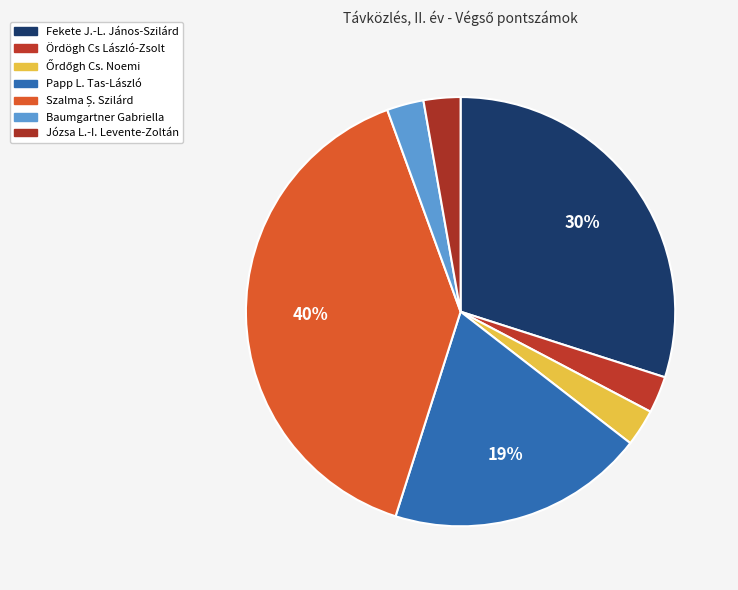

Is there a majority slice in this chart?

No